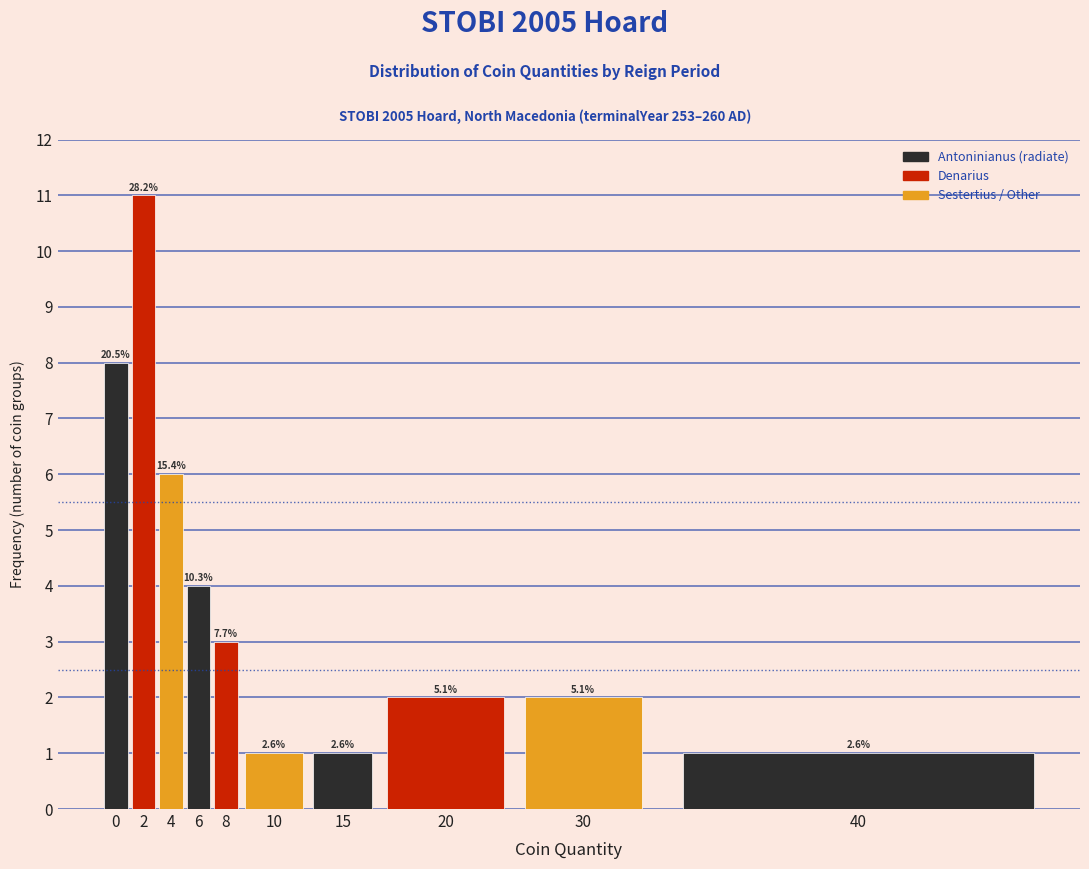

Are the bars horizontal?

No